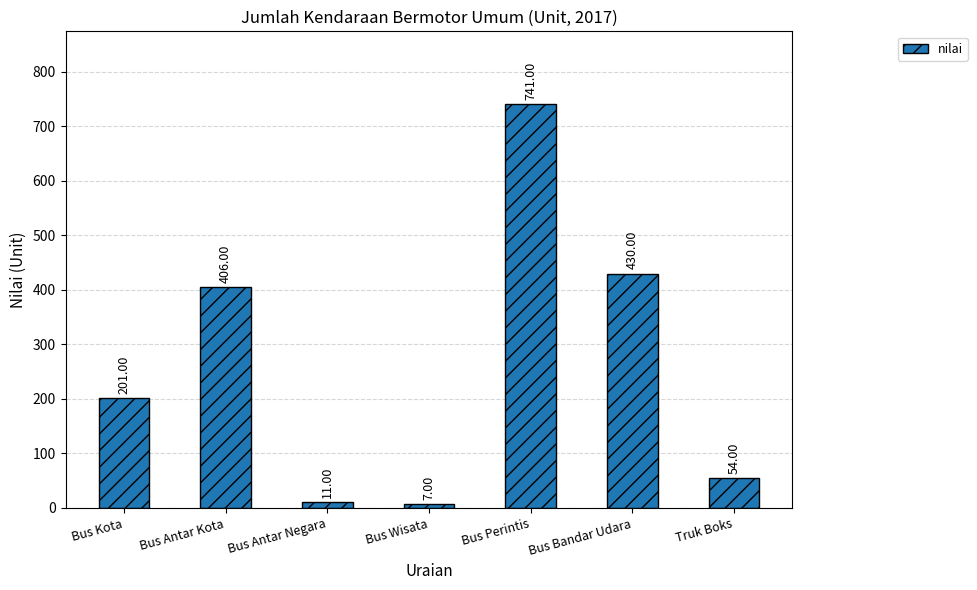

How many data points does each series have?

7